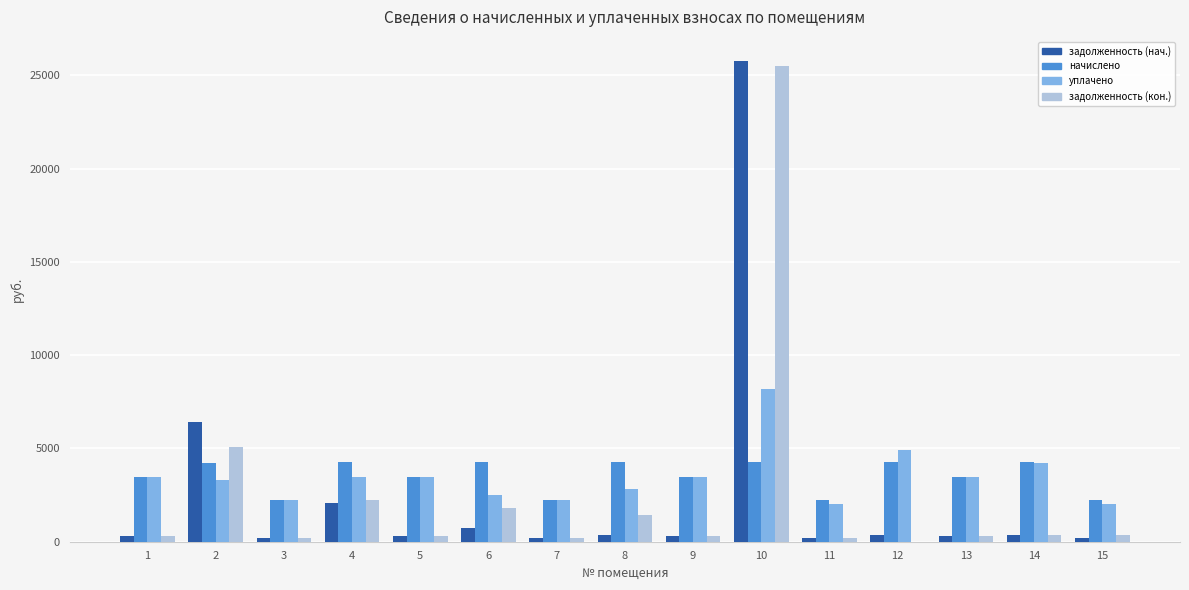

What is the sum of all задолженность (нач.) values?

37939.1